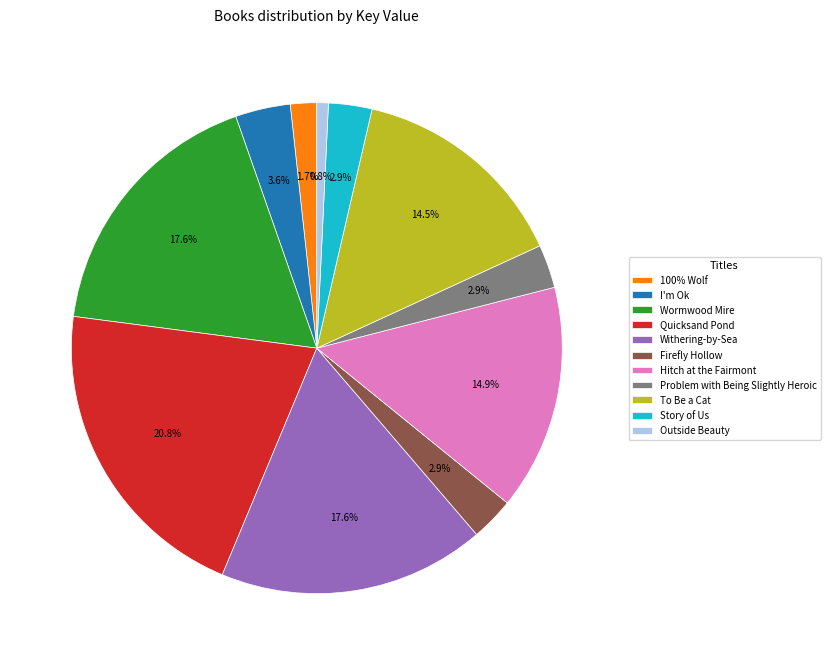

To the nearest percent, what is the difference between the Story of Us and Outside Beauty slice percentages?

2%